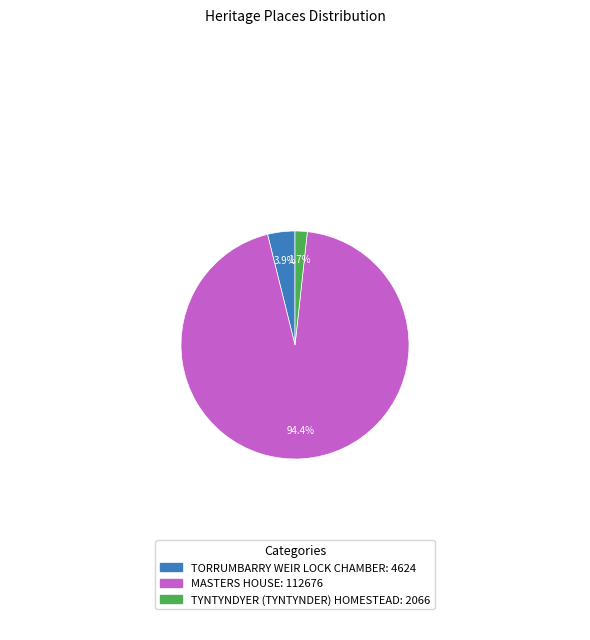

To the nearest percent, what portion does MASTERS HOUSE represent?

94%